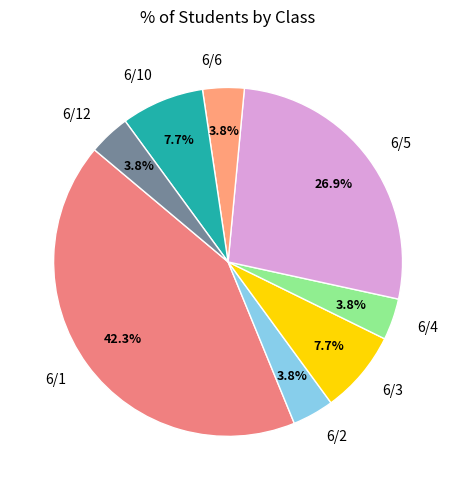

What portion of the pie excludes 6/4?

96.2%